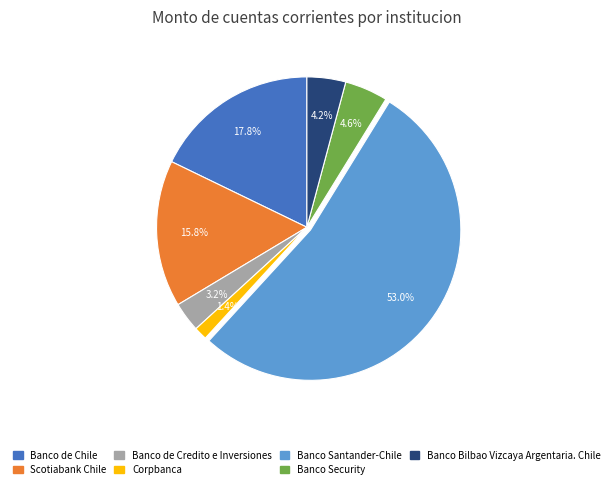

True or false: Corpbanca accounts for 1% of the total.

True